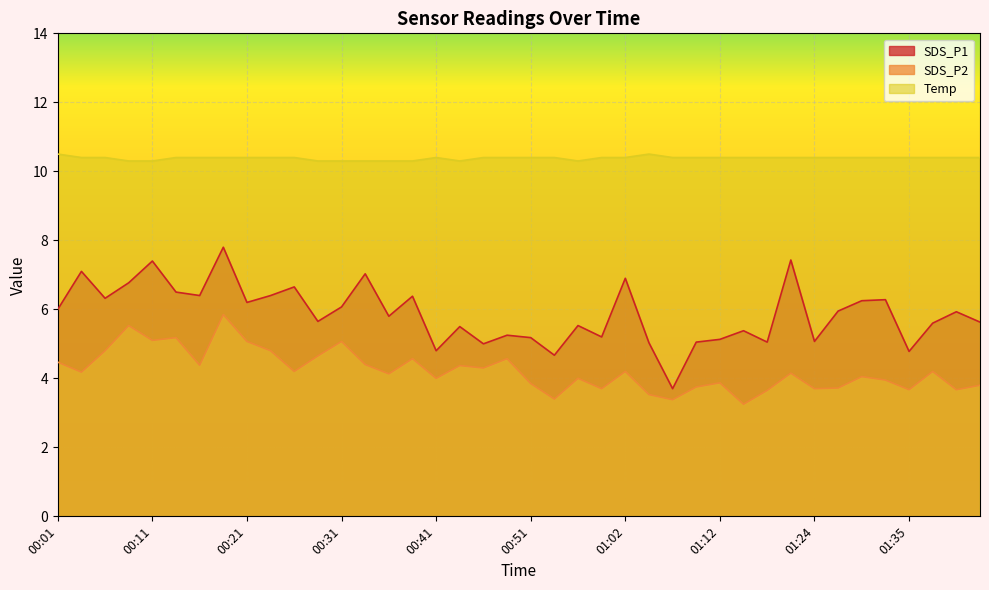

How many interior local valleys does the Temp series have?

2